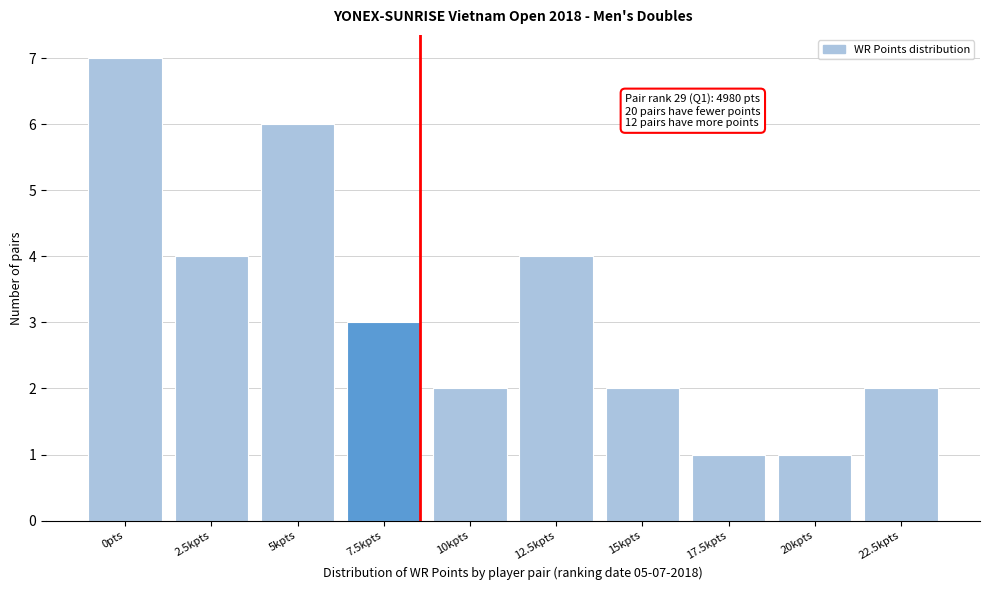

Reading left to right, extract all data points from this chart.

0pts=7	2.5kpts=4	5kpts=6	7.5kpts=3	10kpts=2	12.5kpts=4	15kpts=2	17.5kpts=1	20kpts=1	22.5kpts=2